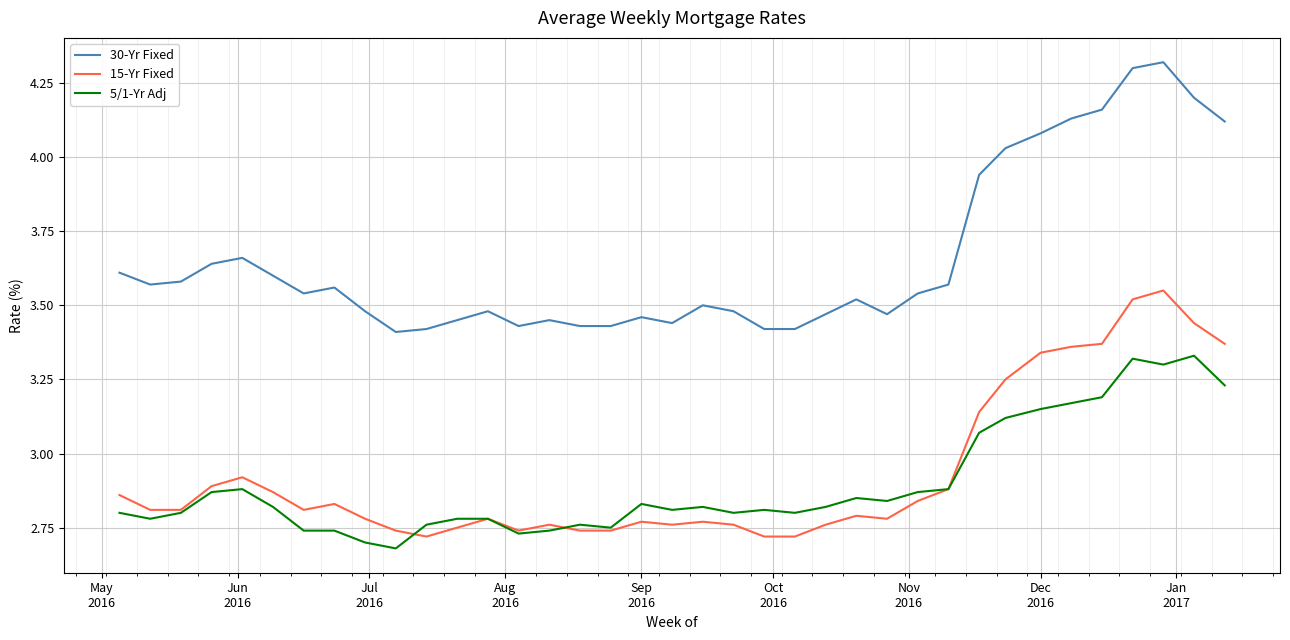

Which series has the largest range (max minus min)?

30-Yr Fixed